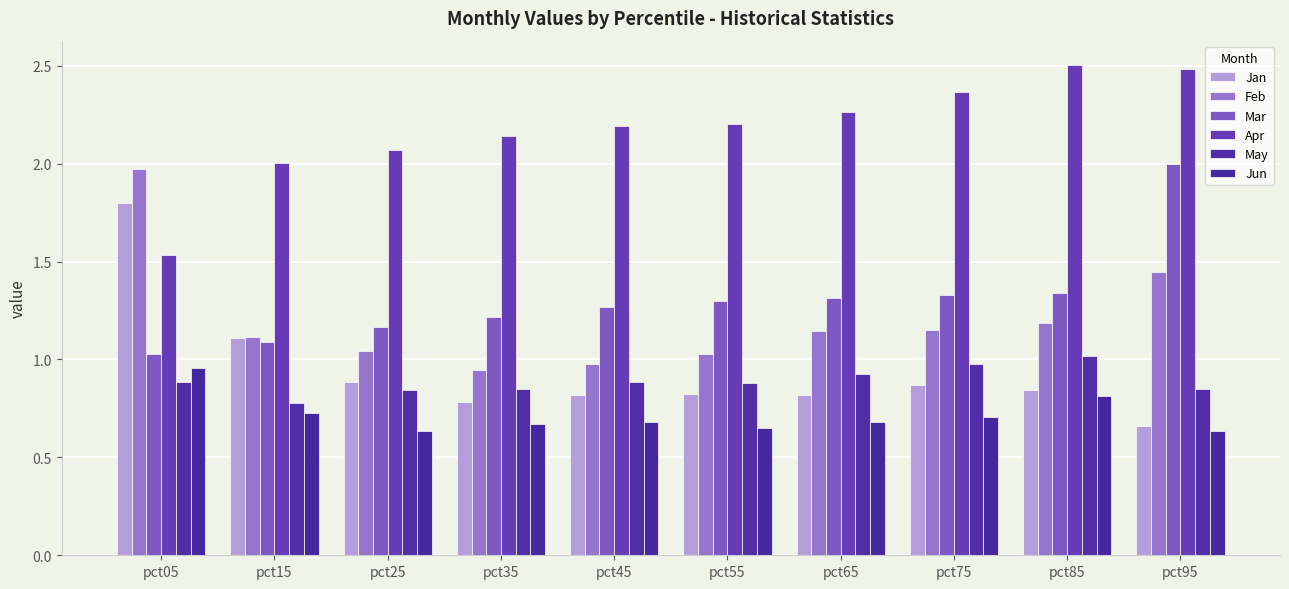

What value does the Feb series have at pct35?

0.9